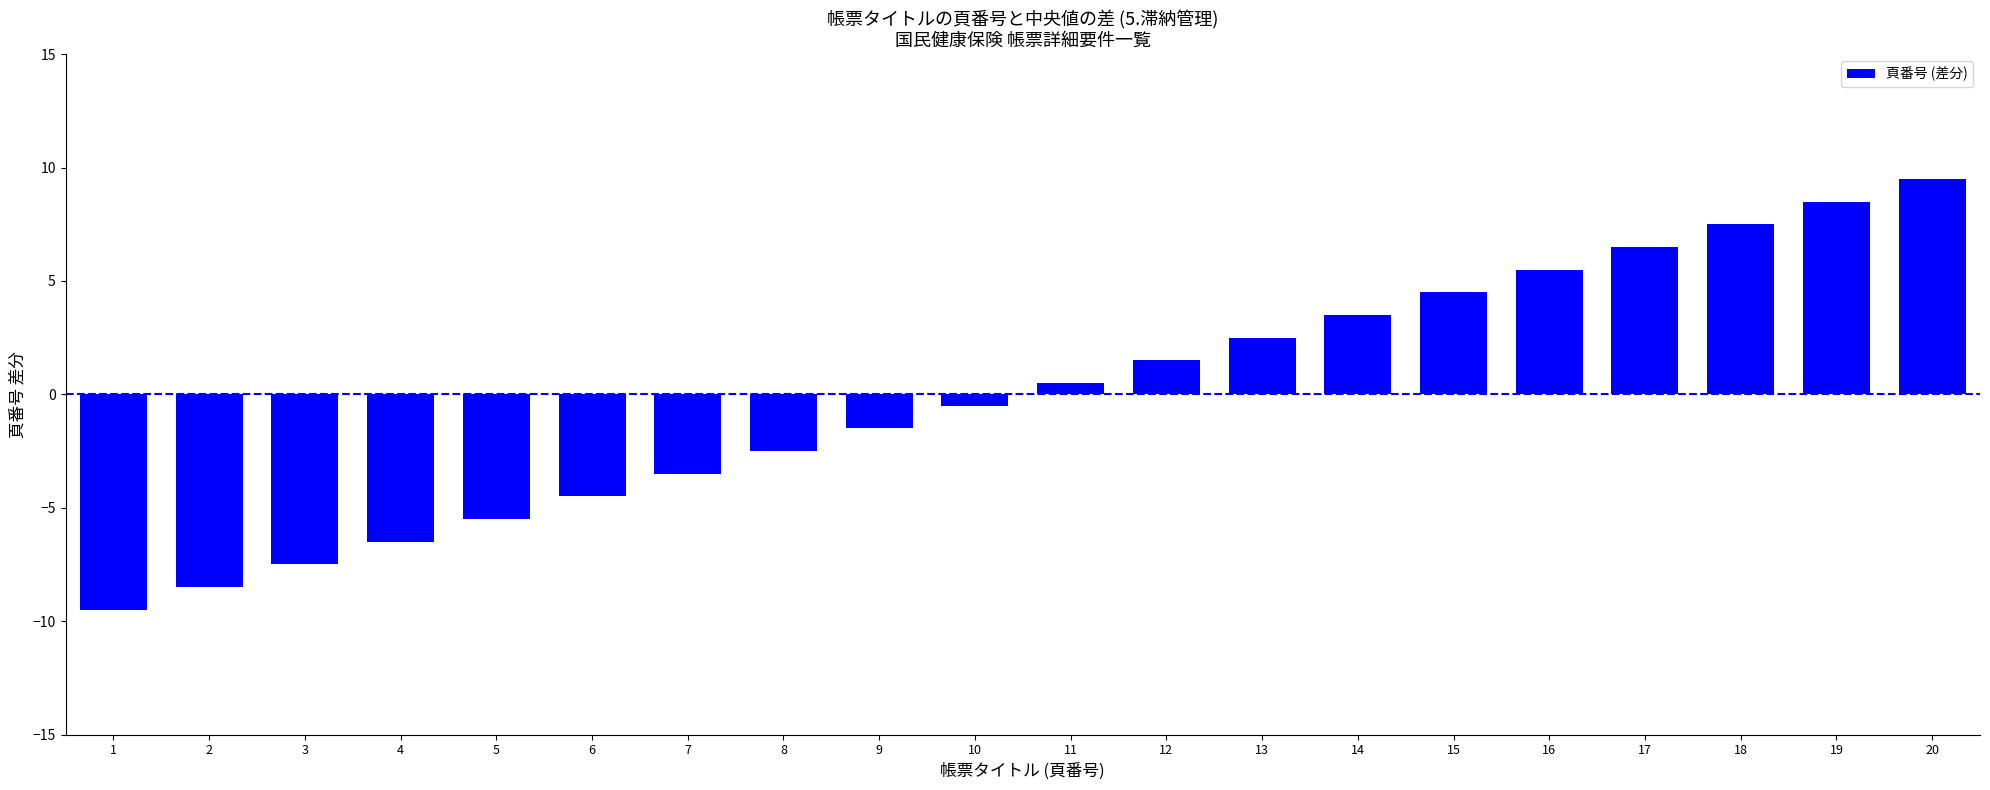

Where does the data first go above 0?

11